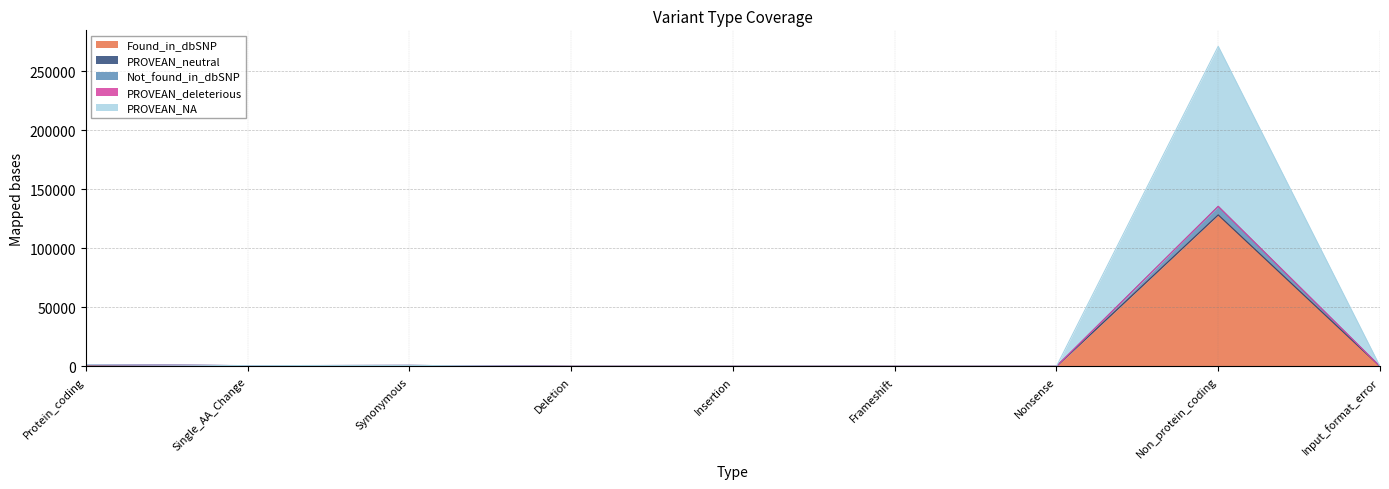

What is the total value across all series at Frameshift?

6